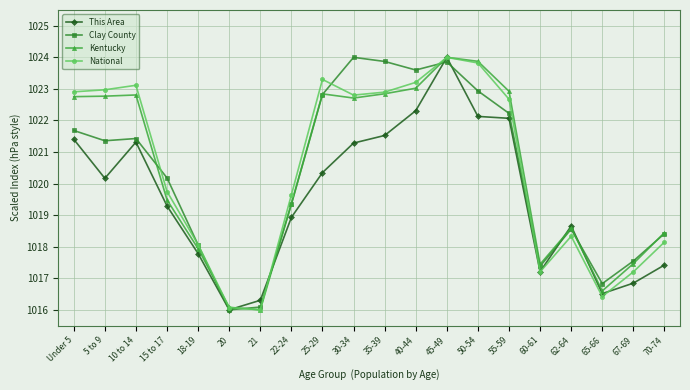

The value of Clay County at 40-44 is 1552.5. True or false?

False